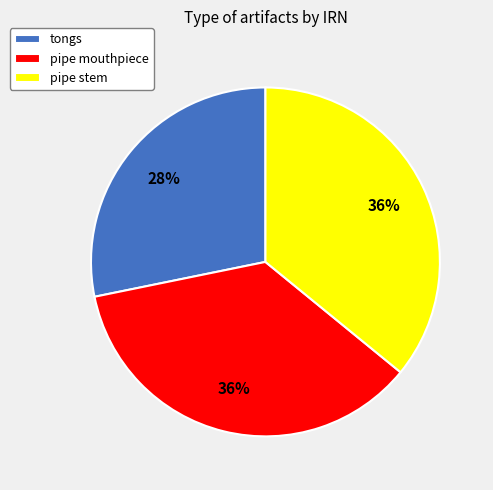

To the nearest percent, what is the difference between the largest and smallest slice percentages?

8%